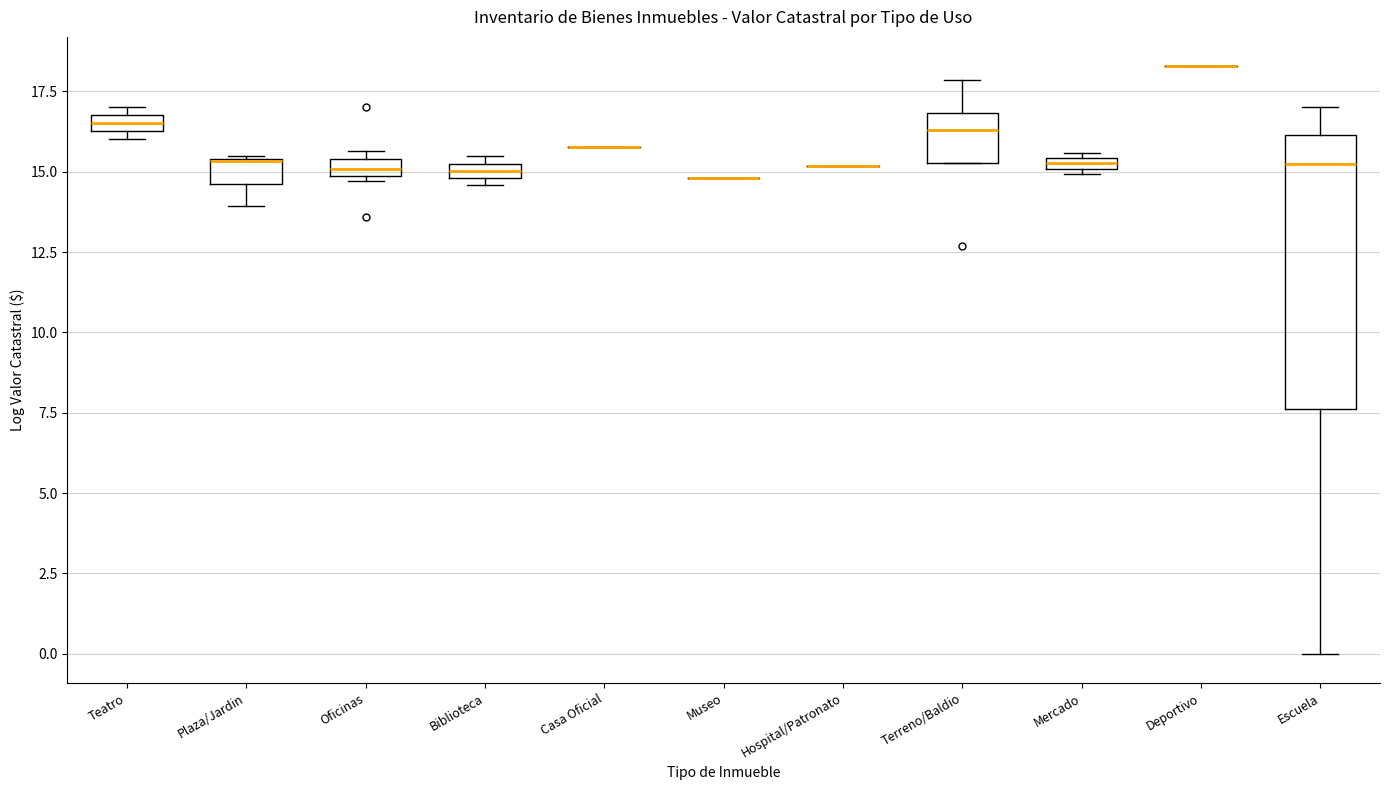

Where is the lower edge of the box for Mercado on the y-axis? The values are not printed on the chart, so give them approximately, as read against the axis.

15.0